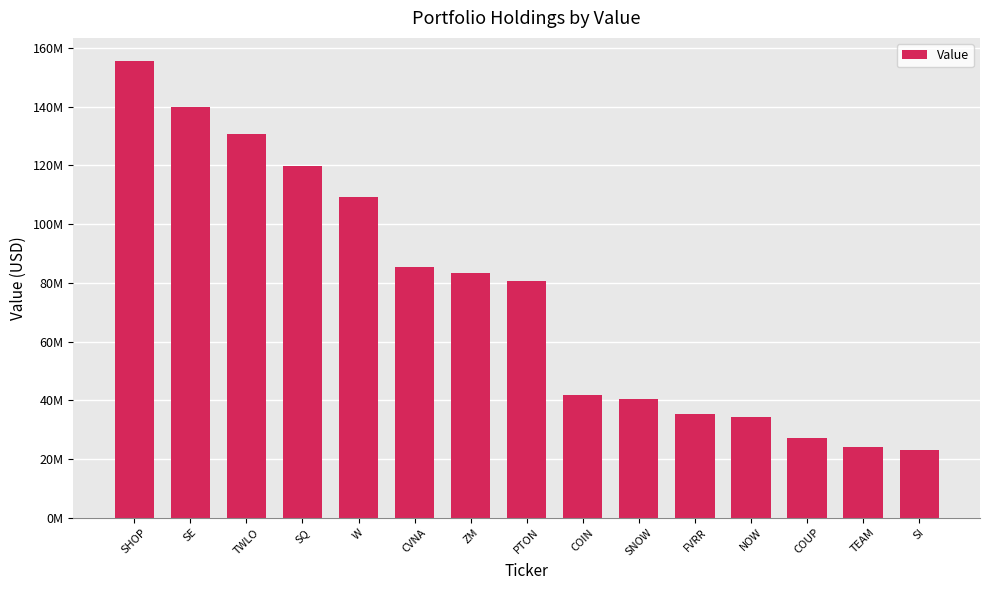

What is the difference between the maximum and minimum values?

132493000